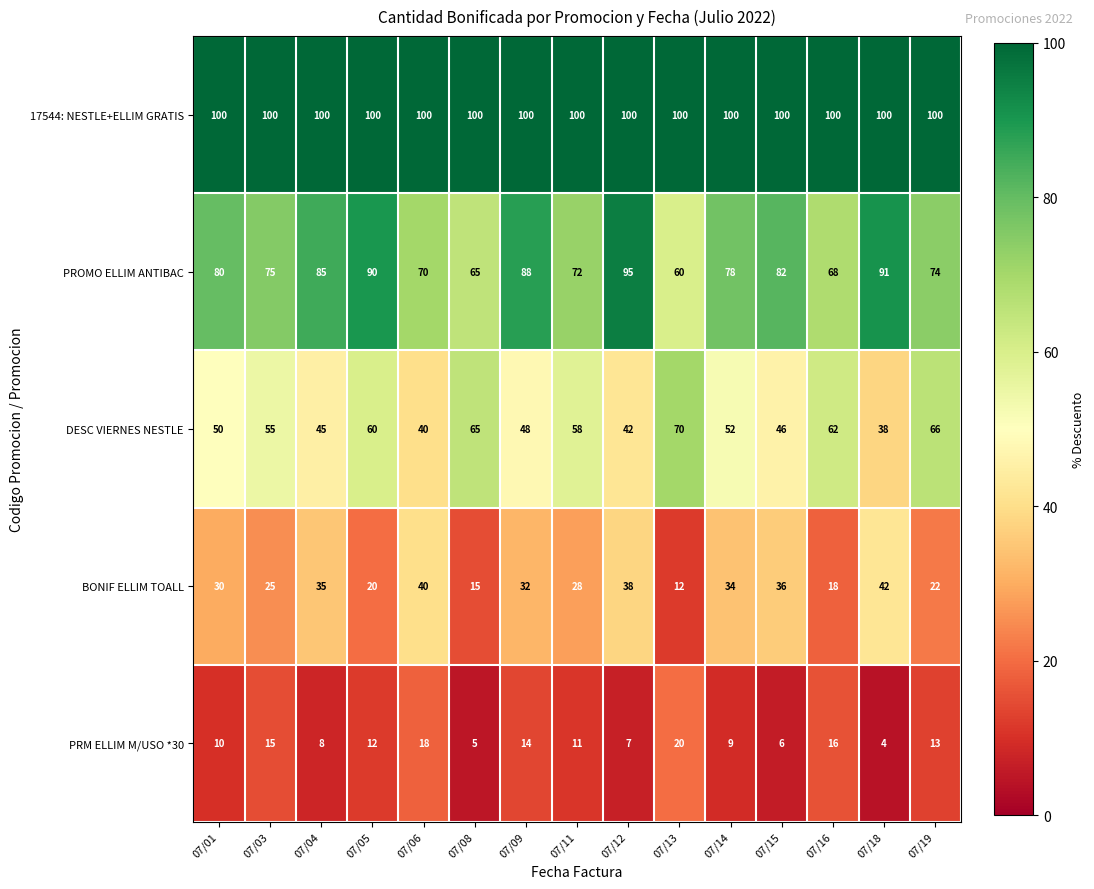

Which series changed the most between 07/11 and 07/13?

BONIF ELLIM TOALL